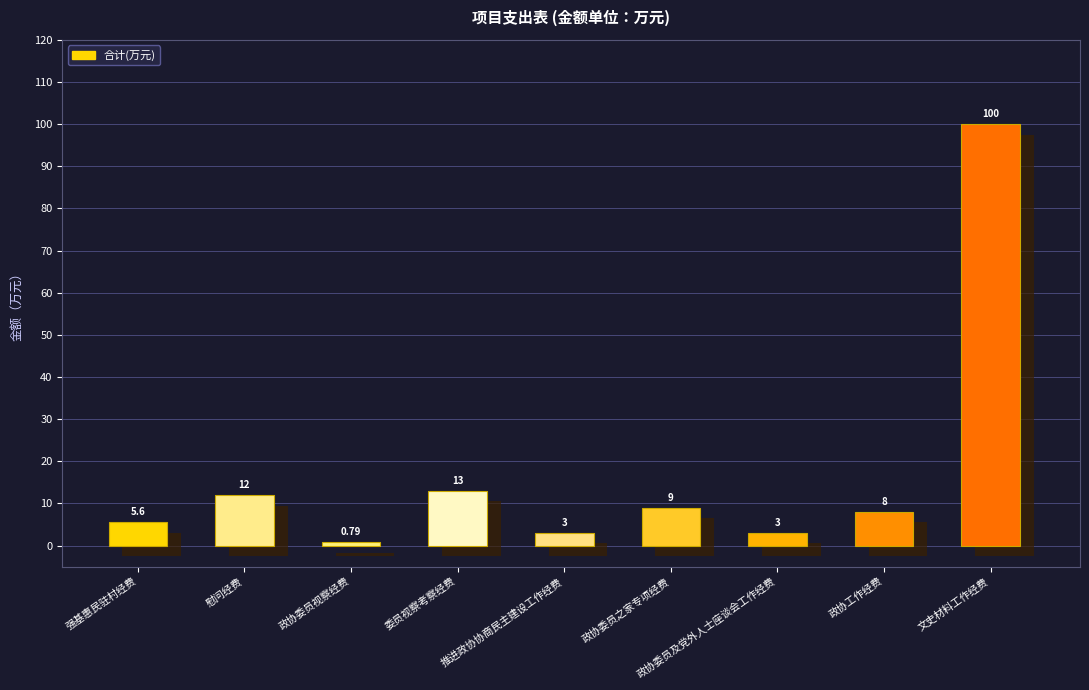

Reading left to right, what are all the values shown in this chart?

强基惠民驻村经费=5.6	慰问经费=12.0	政协委员视察经费=0.8	委员视察考察经费=13.0	推进政协协商民主建设工作经费=3.0	政协委员之家专项经费=9.0	政协委员及党外人士座谈会工作经费=3.0	政协工作经费=8.0	文史材料工作经费=100.0